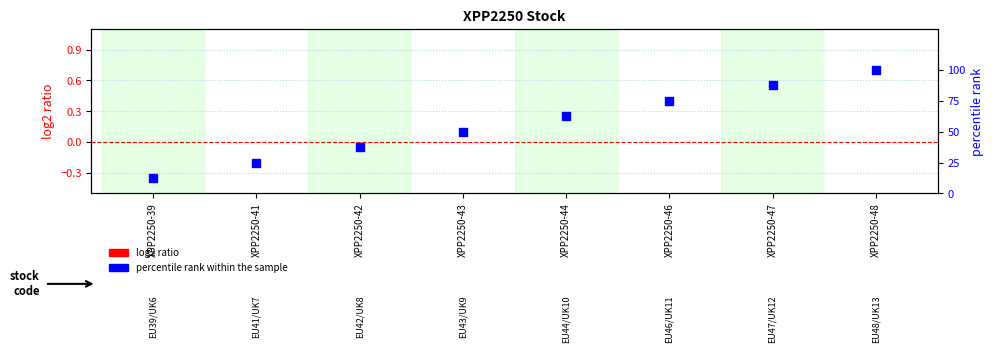

Which series has the largest total across all categories?

percentile rank within the sample